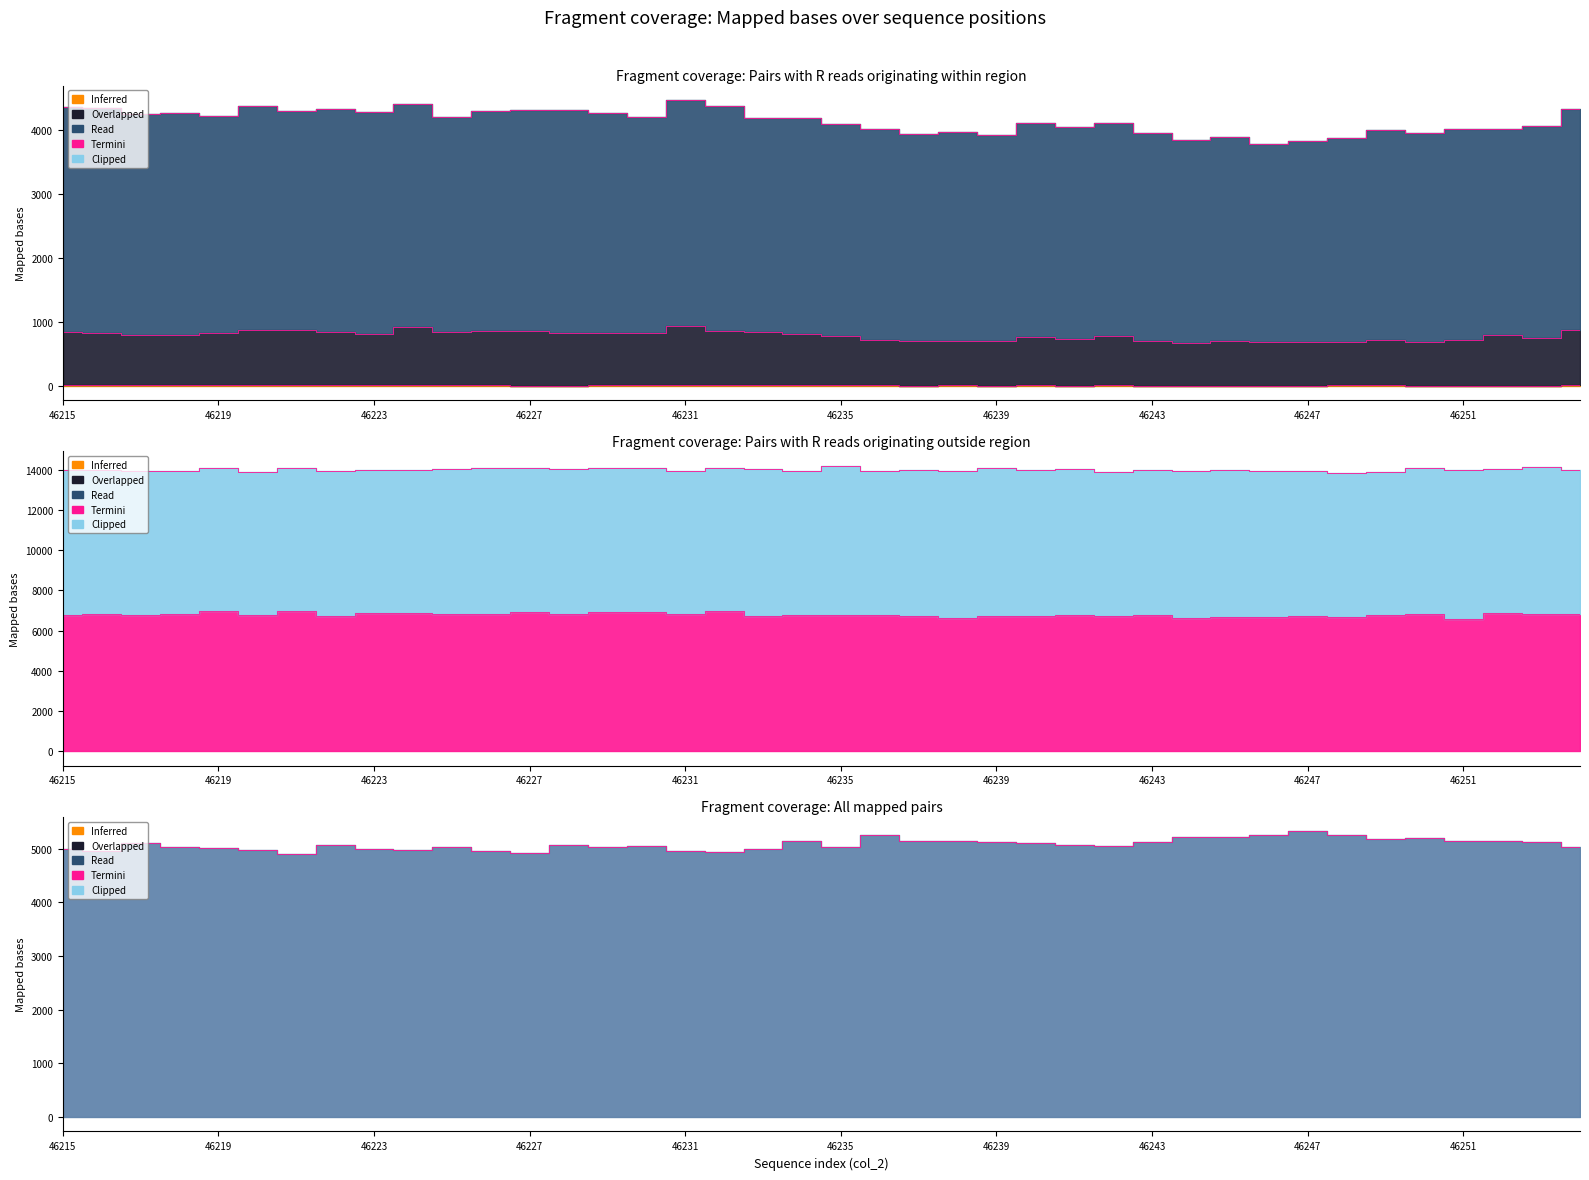

Which series changed the most between 46218 and 46251?

col_257